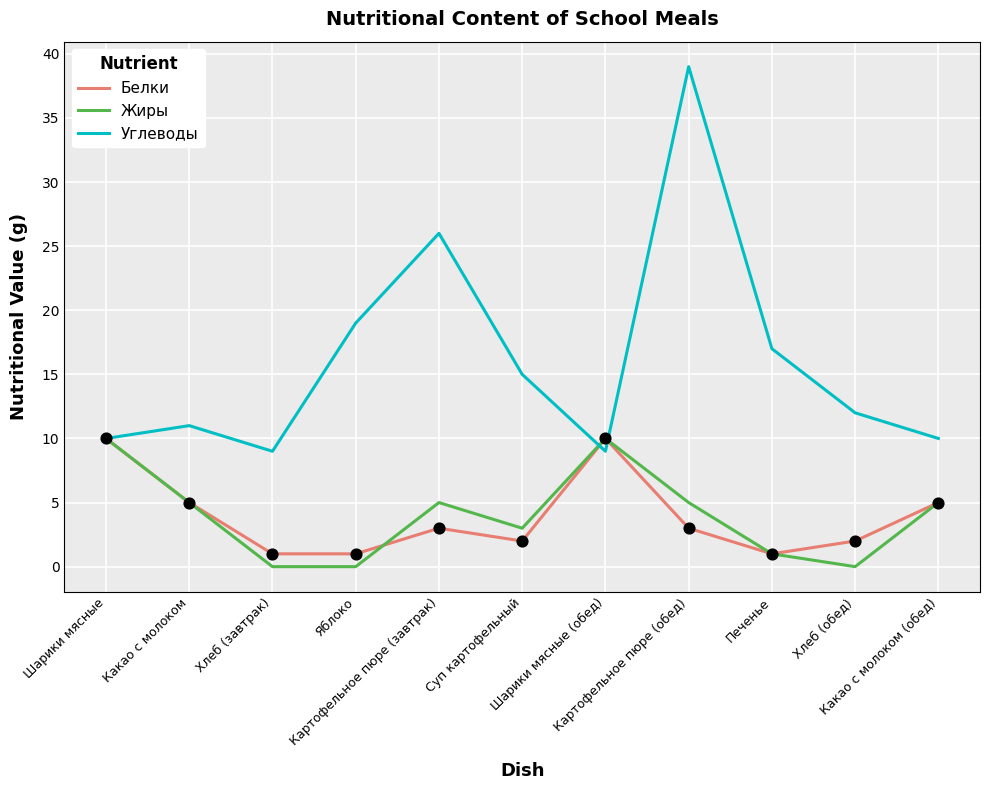

At which category is the sum across all series the highest?

Картофельное пюре (обед)